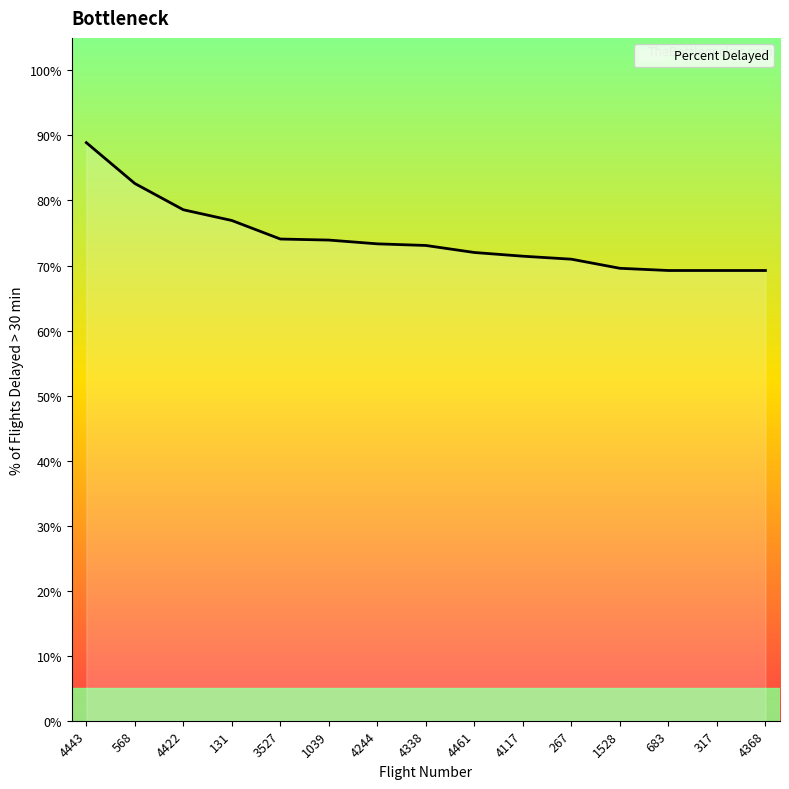

What is the greatest value displayed?

88.9